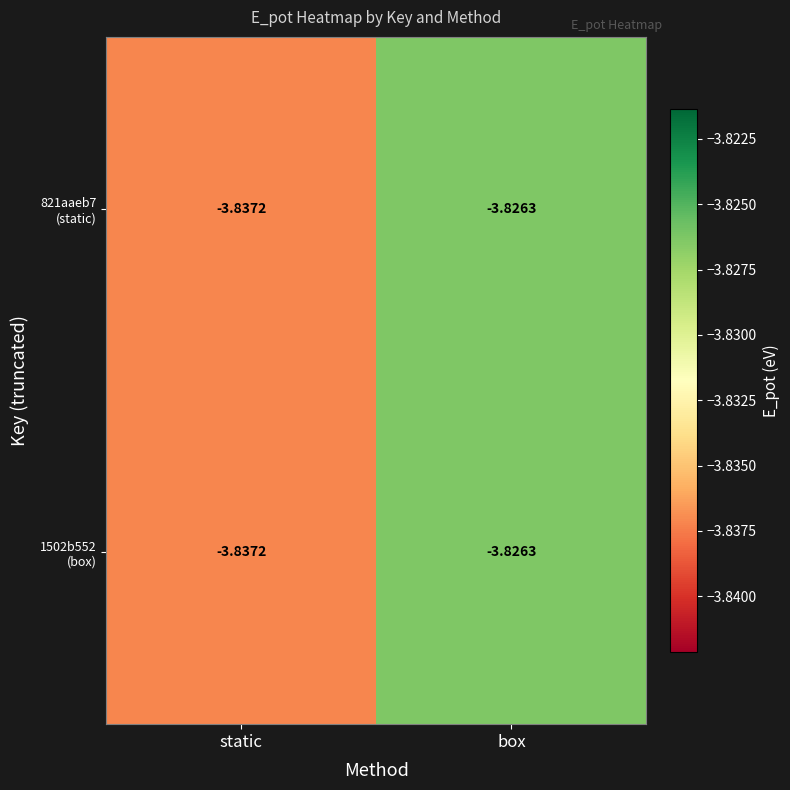

Which label corresponds to the smallest value in the chart?

static